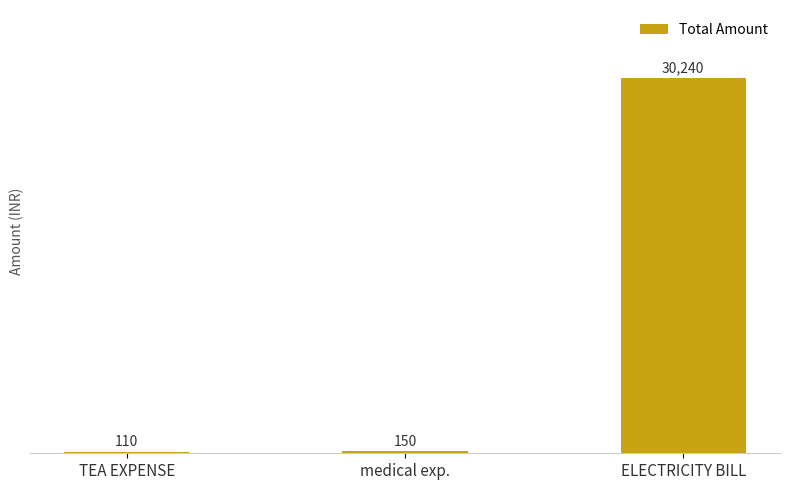

Rank the categories by value from lowest to highest.

TEA EXPENSE, medical exp., ELECTRICITY BILL